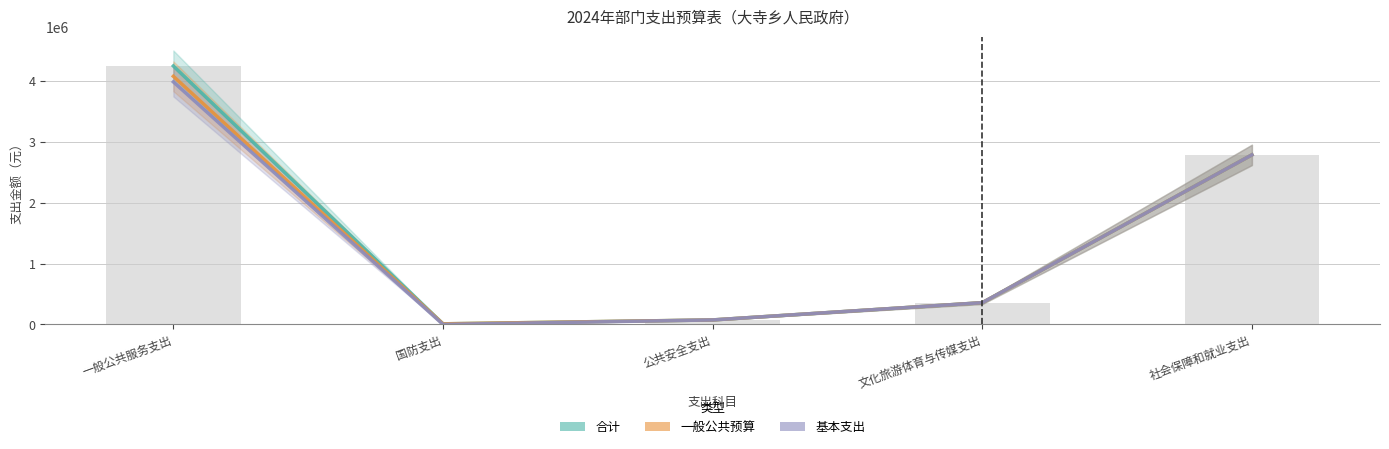

What is the label of the 3rd bar from the left?

公共安全支出